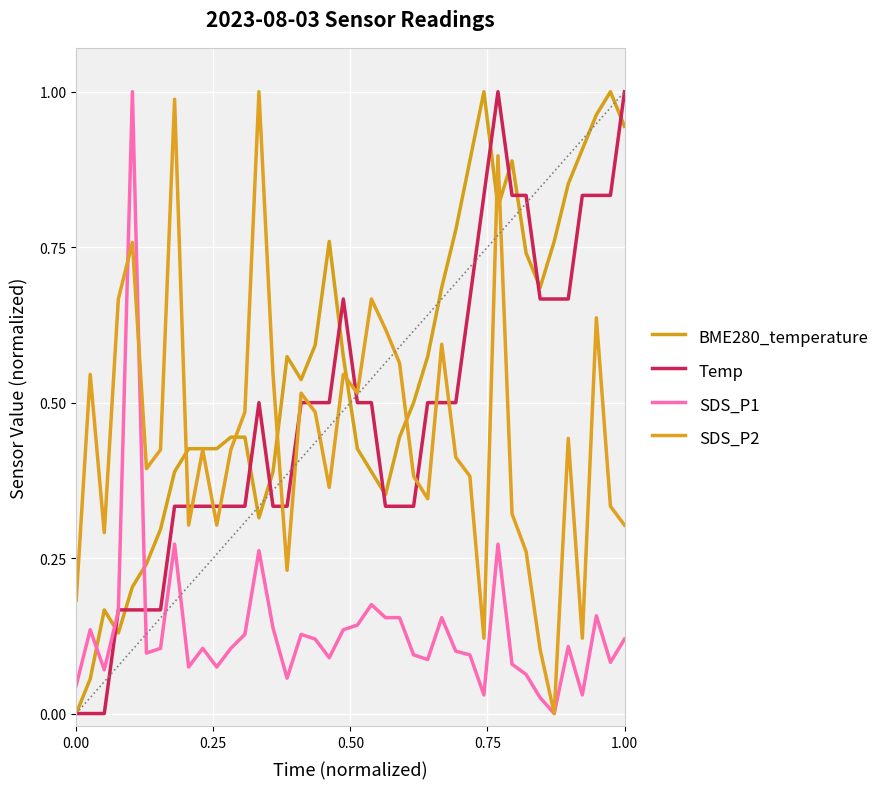

What is the difference between the maximum and minimum values in the SDS_P1 series?

1.0